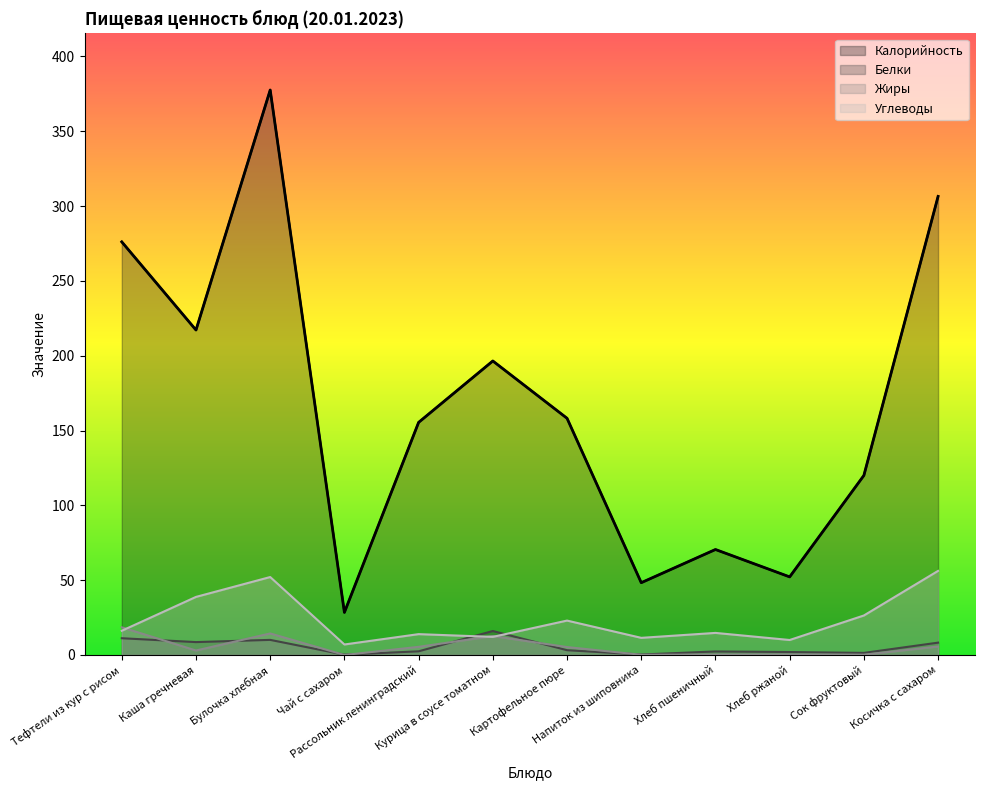

What is the label of the 11th point from the left?

Сок фруктовый